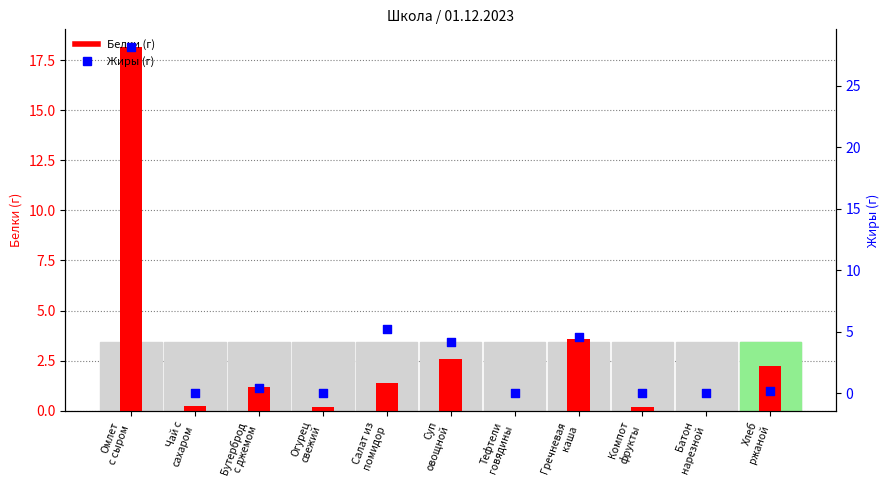

Which series has the largest total across all categories?

Жиры